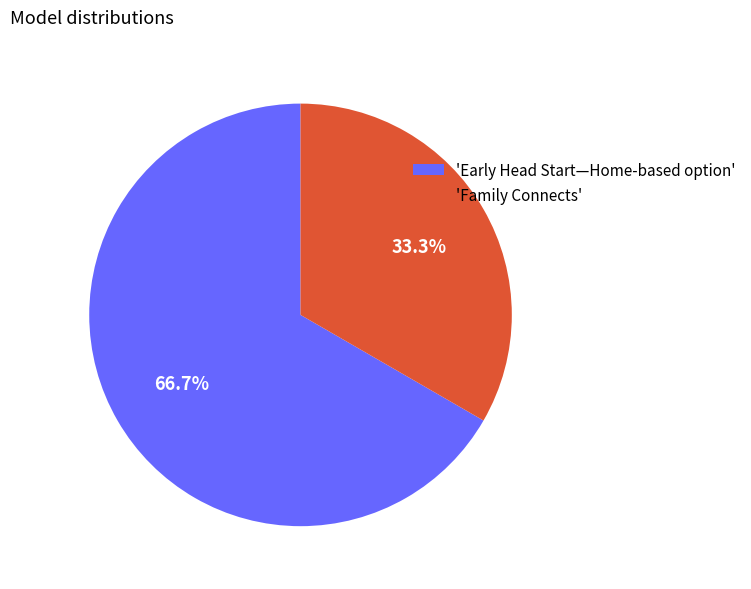

What portion of the pie excludes 'Family Connects'?

66.7%